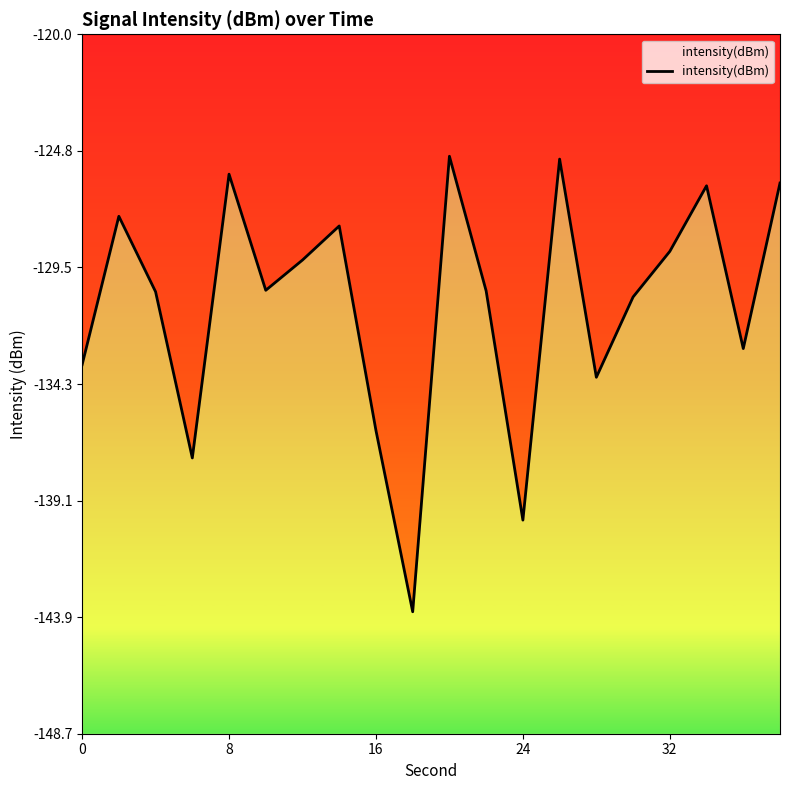

Does the chart have visible grid lines?

No